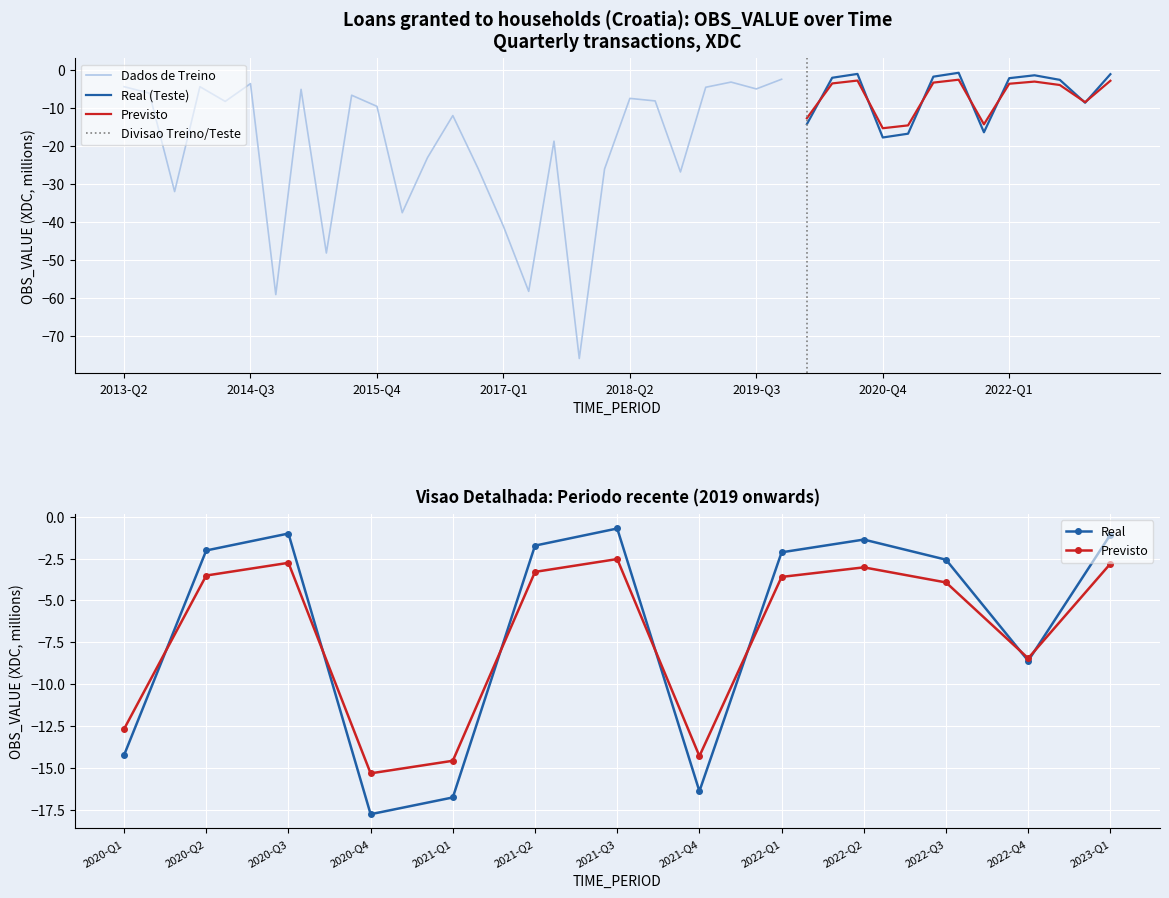

How many interior local valleys (lower than both neighbors) does the data have?

13